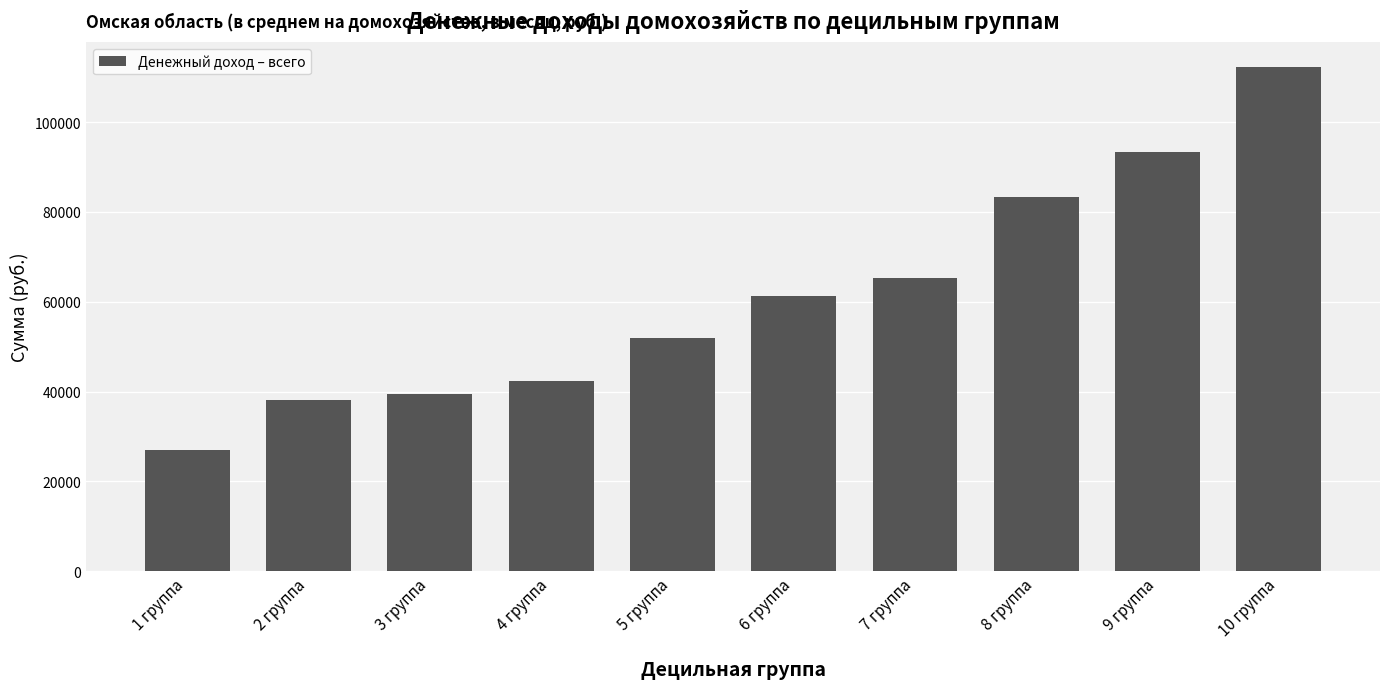

True or false: the data shows 39438.6 at 3 группа.

True